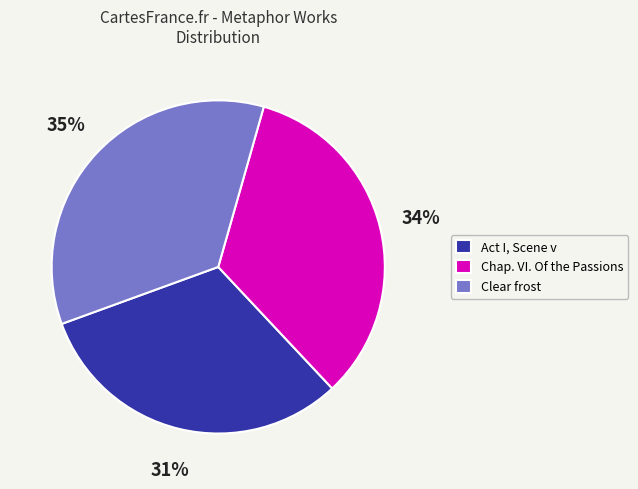

What is the smallest slice in the pie chart?

Act I, Scene v